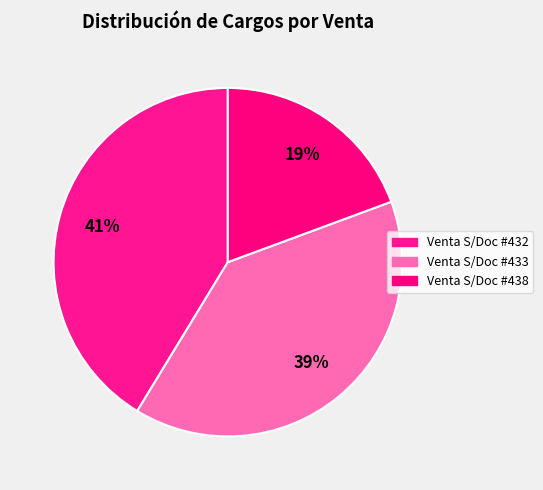

Between Venta S/Doc #432 and Venta S/Doc #438, which is larger?

Venta S/Doc #432